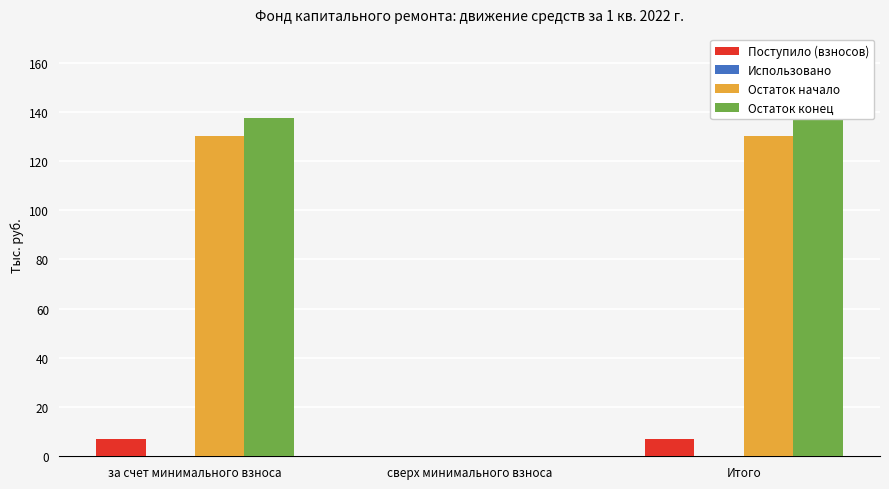

How many bars are there in each group?

4